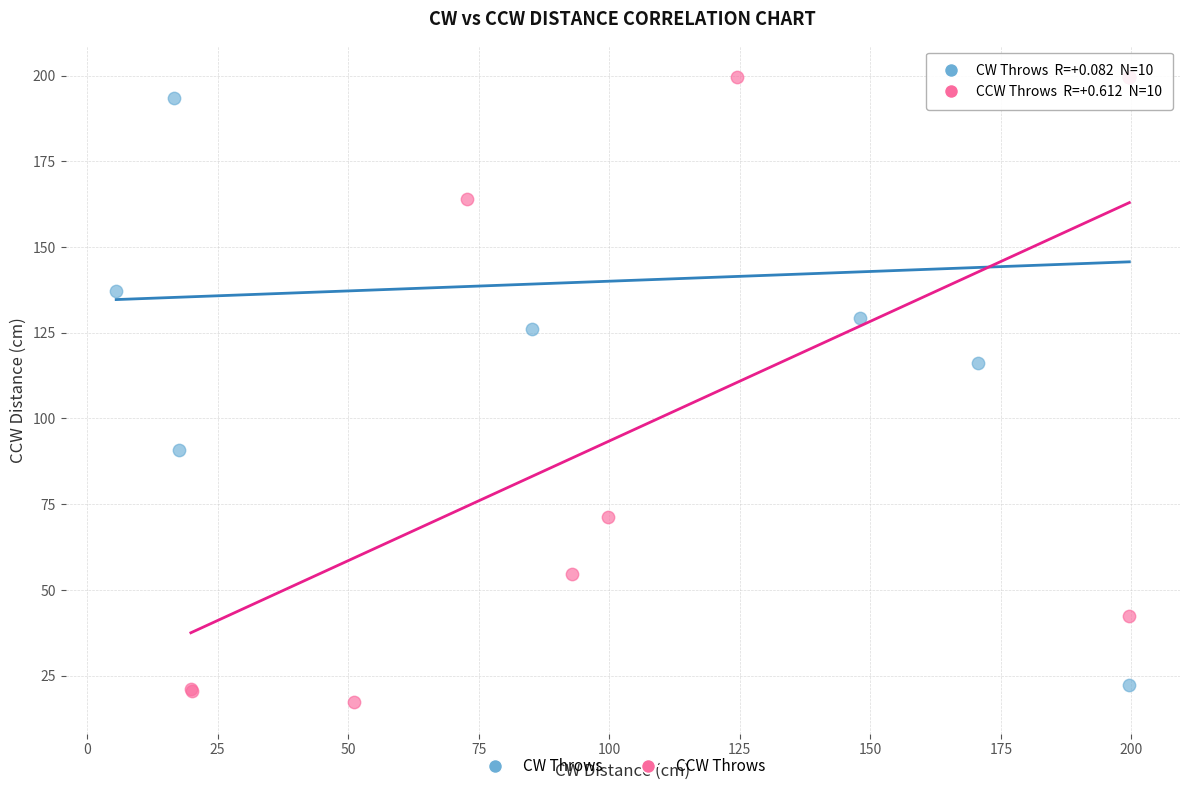

Which series contains the lowest Y value?

CCW Throws